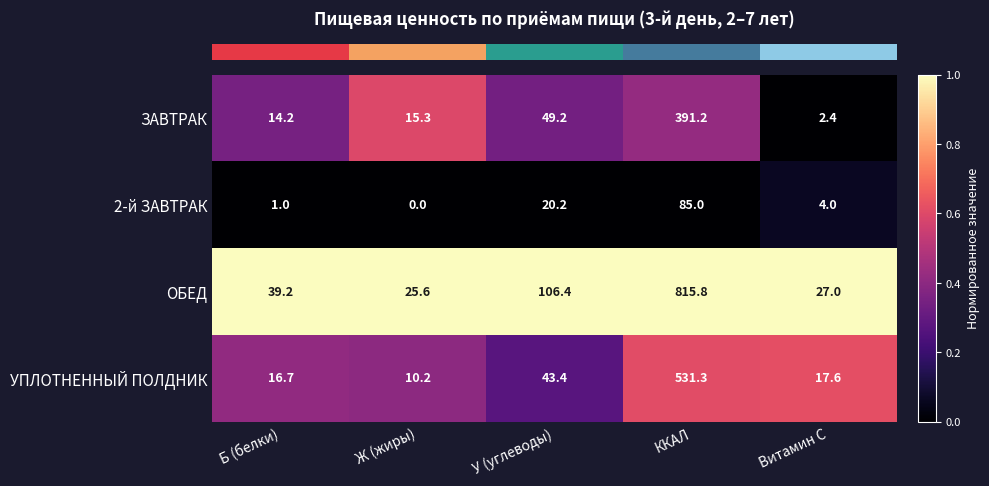

Which series has the widest spread of values?

ОБЕД